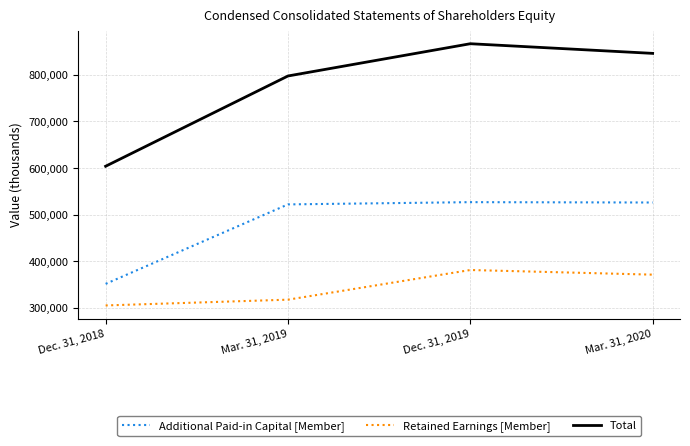

Which series has the largest total across all categories?

Total